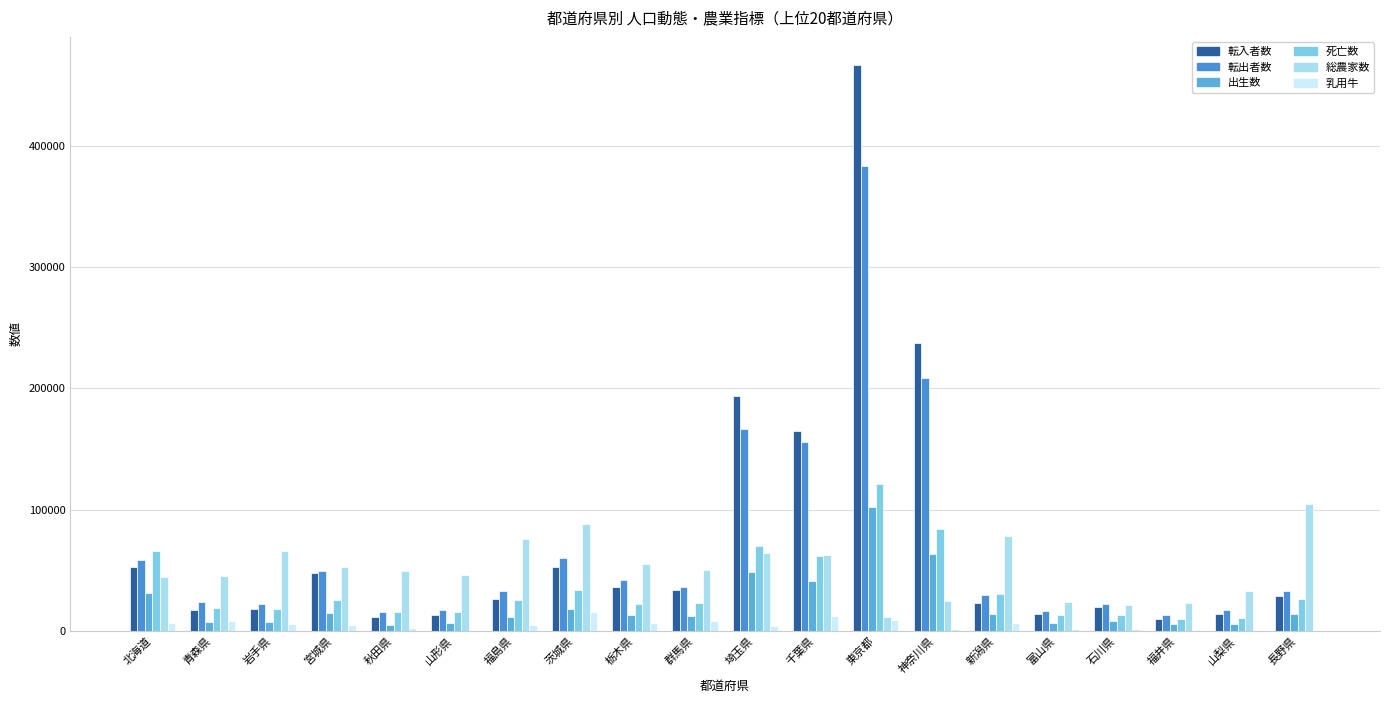

At how many categories does at least one series exceed 257855?

1